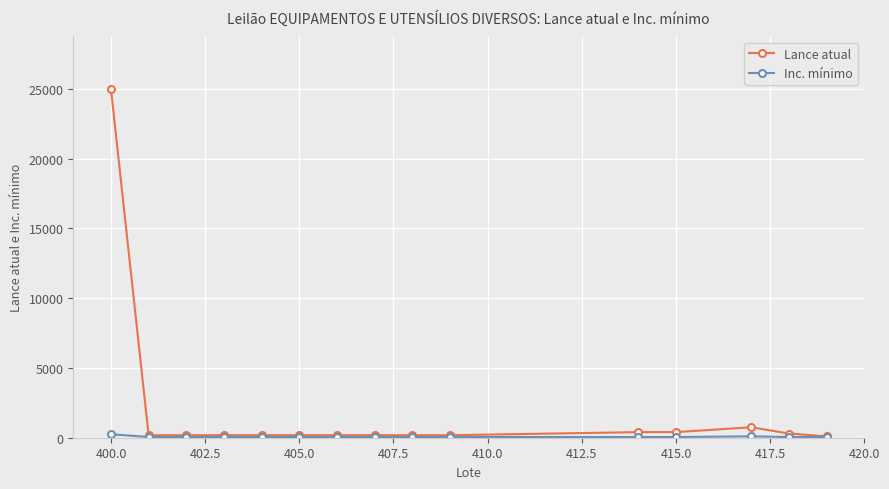

How many lines are shown in the chart?

2